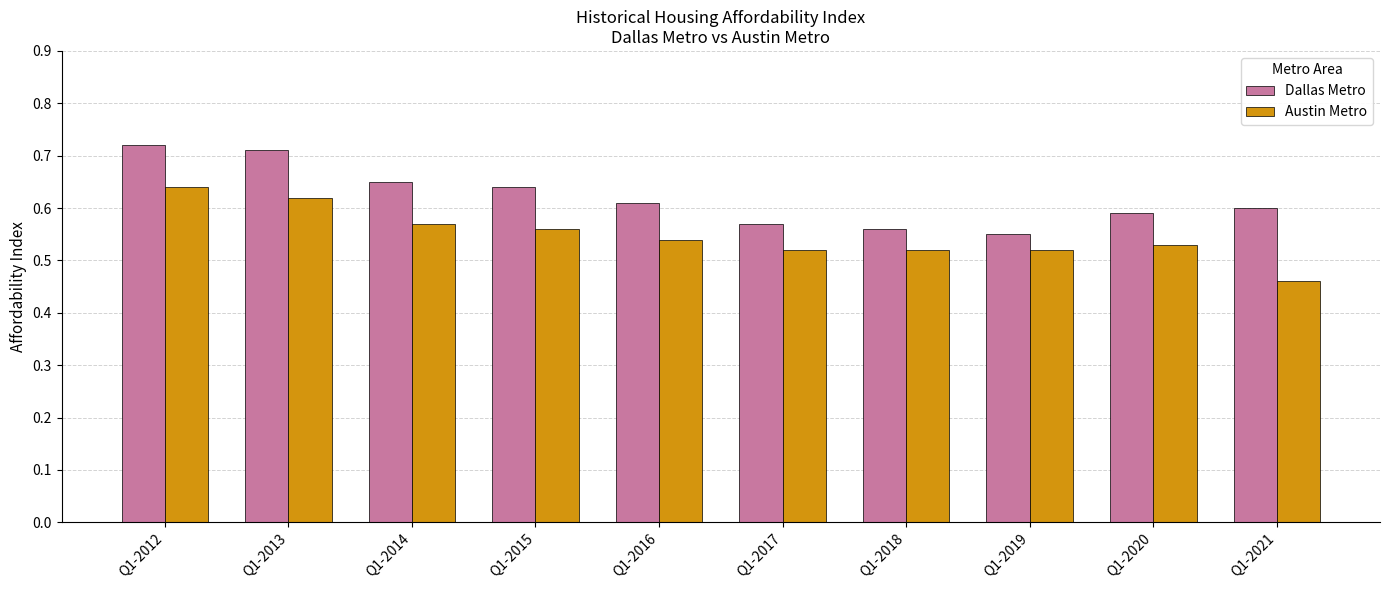

Which series has the widest spread of values?

Austin Metro